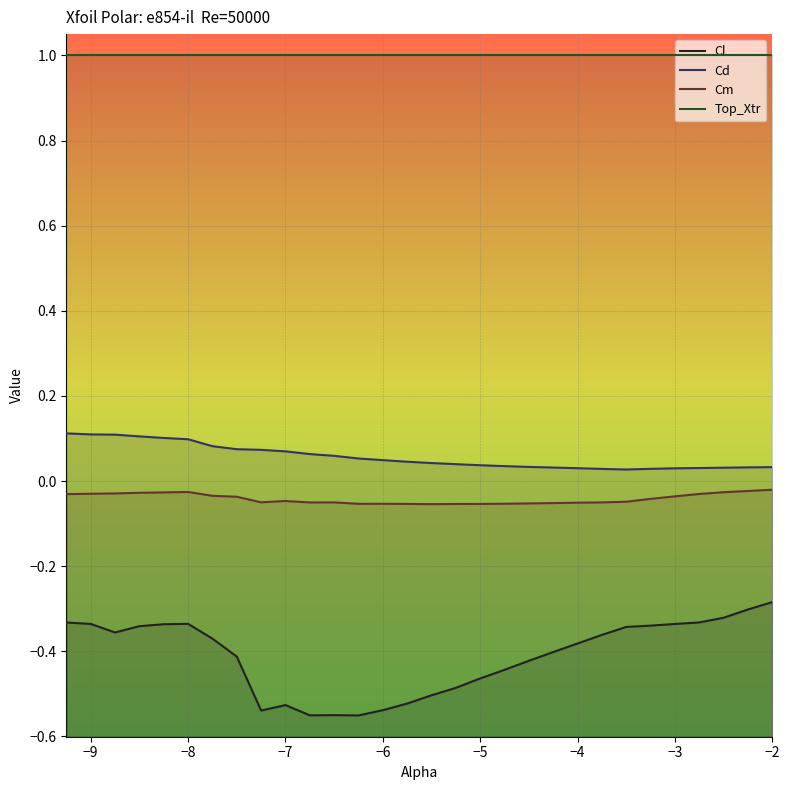

True or false: Top_Xtr and Cm cross at least once.

False